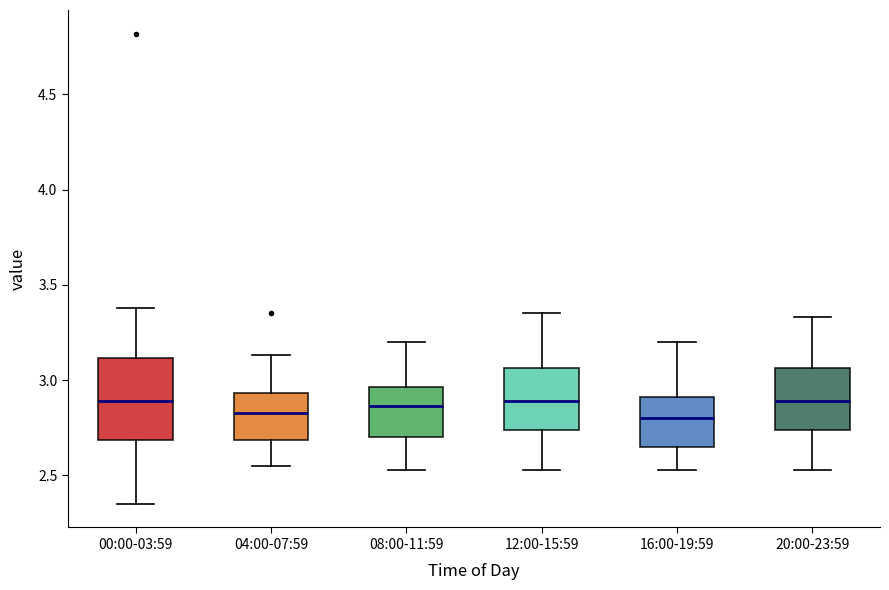

Which box is the tallest, from its lower edge to its upper edge?

00:00-03:59